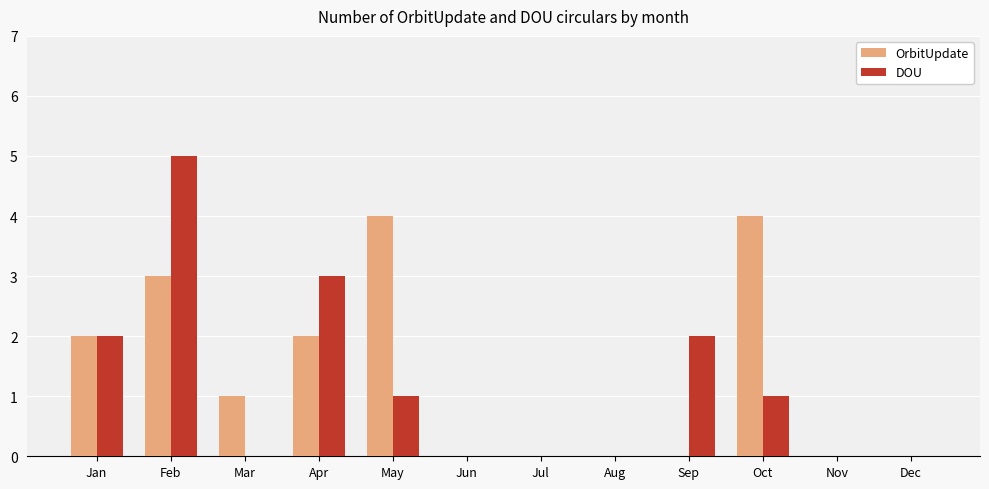

Which series changed the most between Mar and Nov?

OrbitUpdate